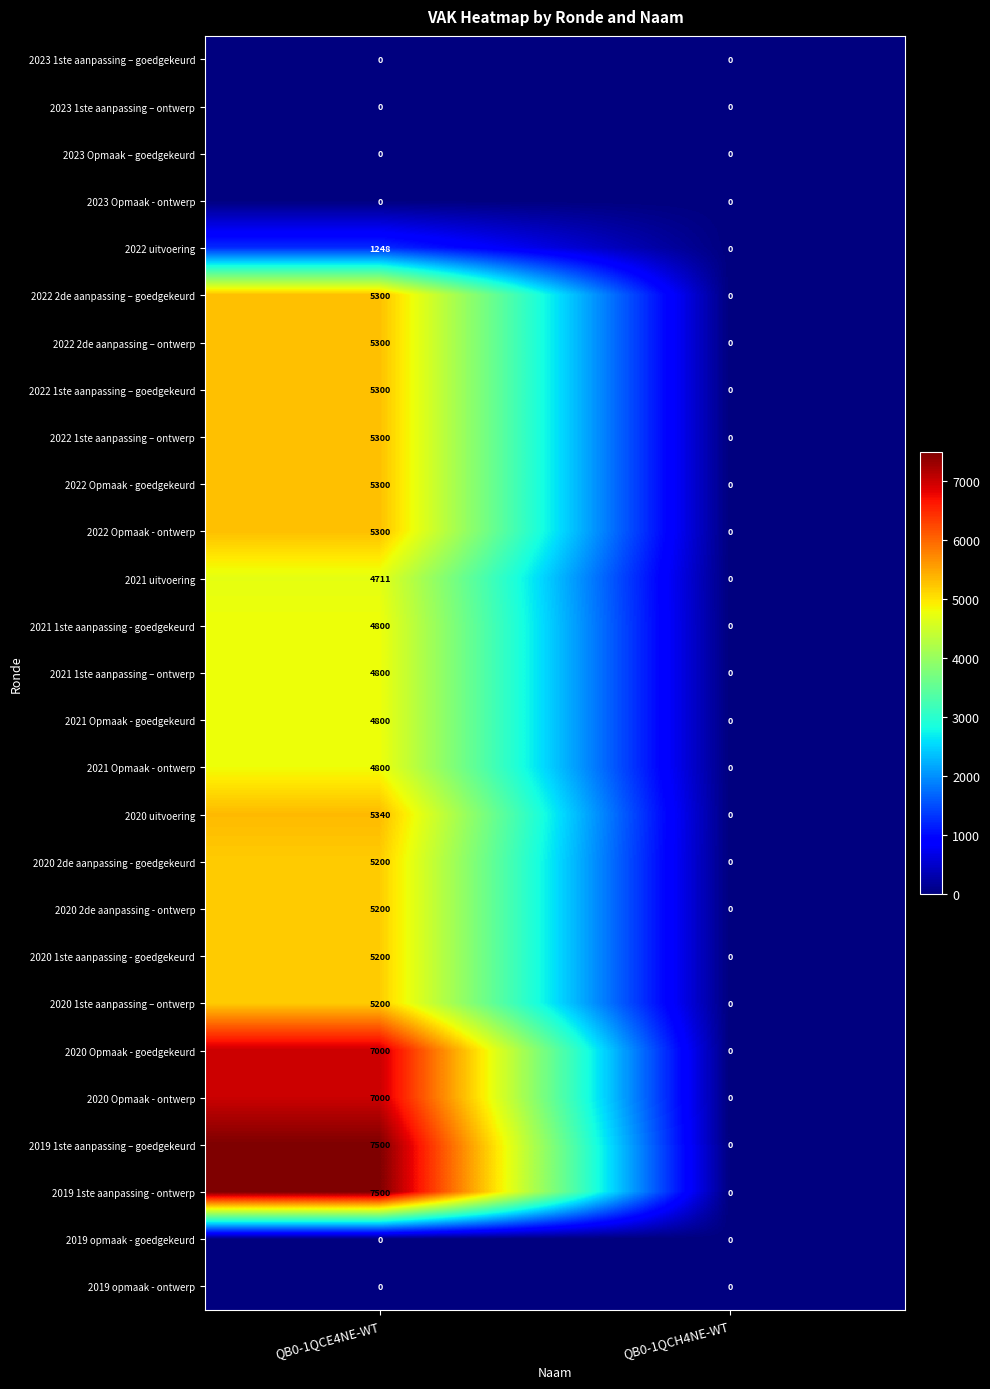

The 2023 1ste aanpassing – ontwerp series shows 0 at QB0-1QCE4NE-WT. True or false?

True